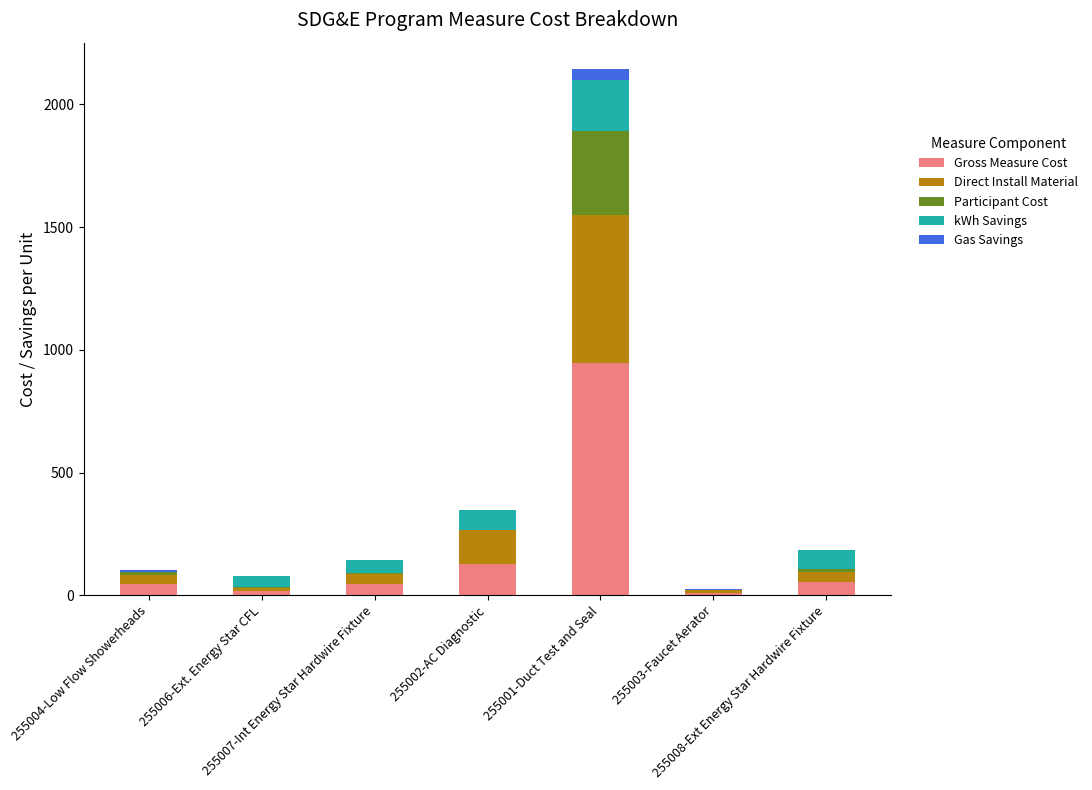

Where is Gross Measure Cost nearest to the value 477?

255002-AC Diagnostic